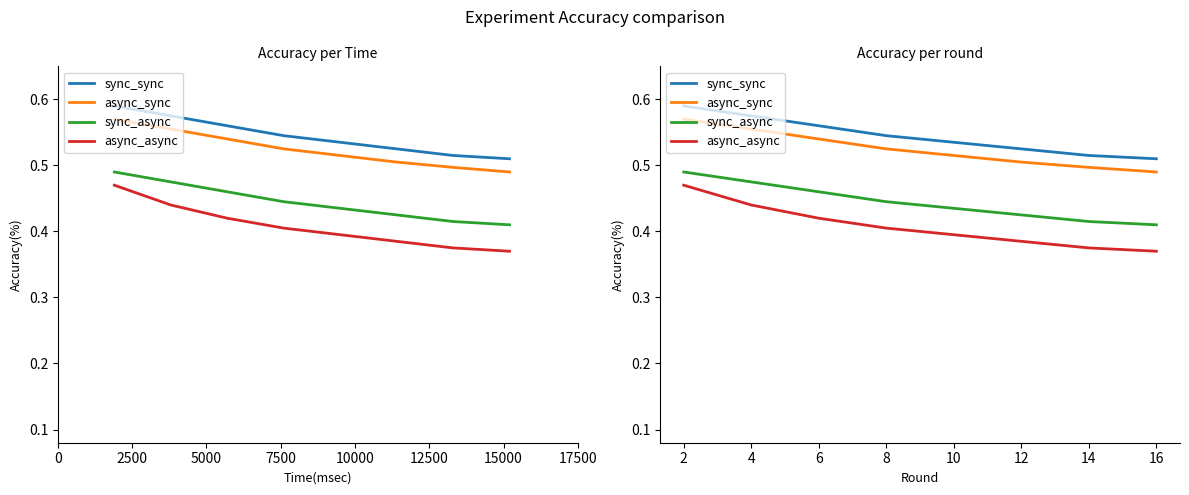

Reading left to right, list all the values displayed in this chart.

sync_sync: 0.6	0.6	0.6	0.5	0.5	0.5	0.5	0.5
async_sync: 0.6	0.6	0.5	0.5	0.5	0.5	0.5	0.5
sync_async: 0.5	0.5	0.5	0.4	0.4	0.4	0.4	0.4
async_async: 0.5	0.4	0.4	0.4	0.4	0.4	0.4	0.4